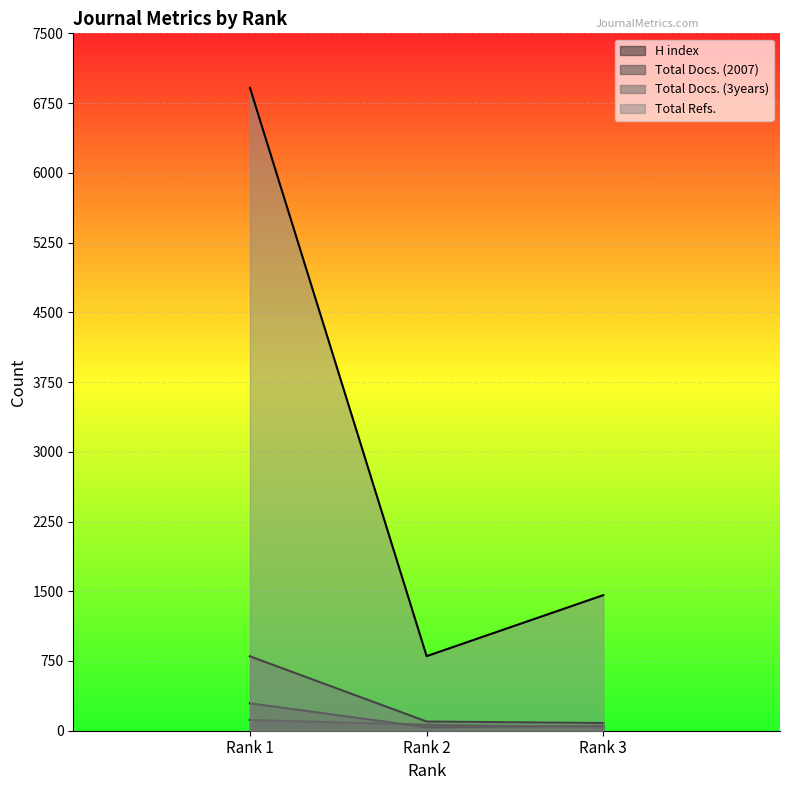

Rank the series at Rank 2 from lowest to highest value.

Total Docs. (2007), H index, Total Docs. (3years), Total Refs.